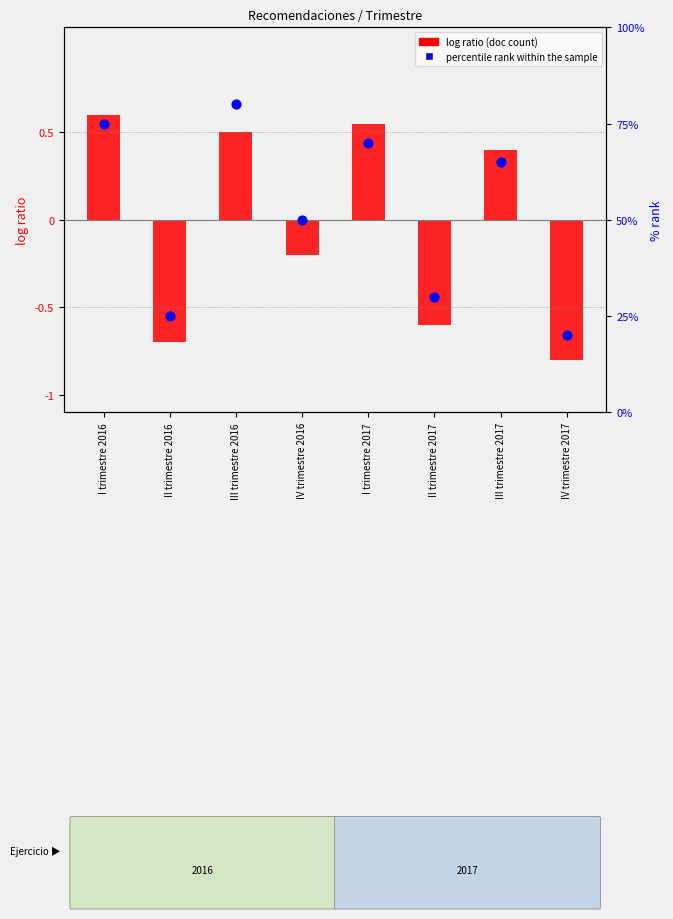

Which series reaches the minimum Y coordinate?

document count